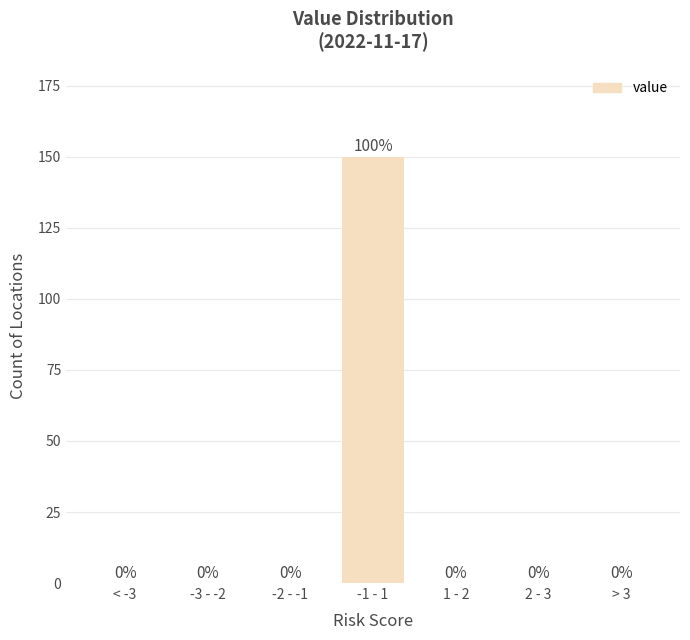

Reading right to left, transcribe all the data shown in this chart.

> 3=0	2 - 3=0	1 - 2=0	-1 - 1=150	-2 - -1=0	-3 - -2=0	< -3=0